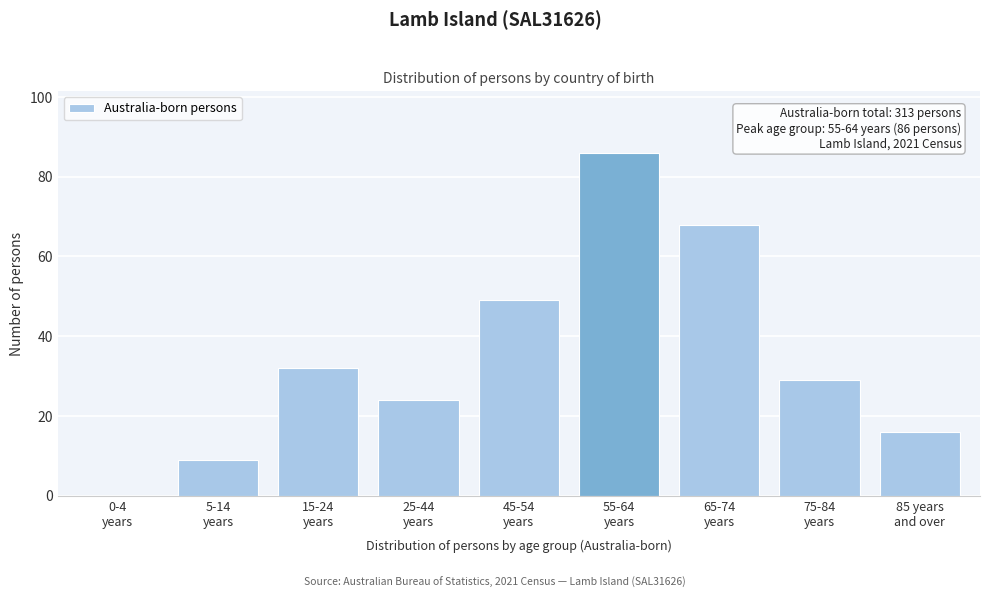

What is the sum of all values?

313